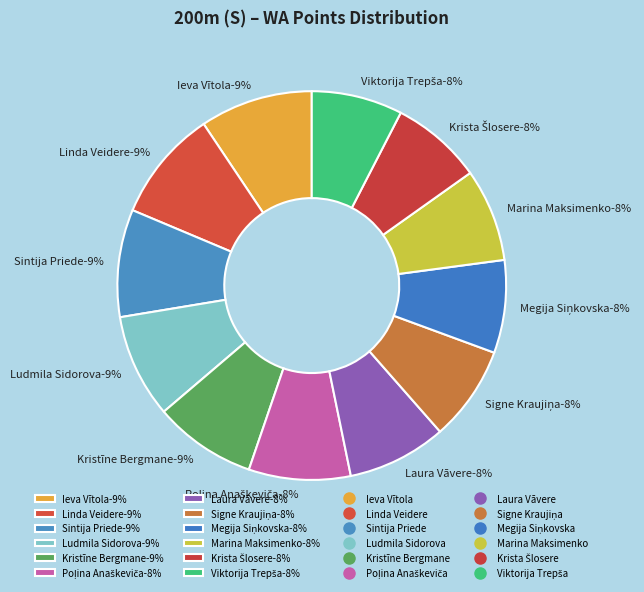

To the nearest percent, what is the combined percentage of Krista Šlosere and Megija Siņkovska?

15%